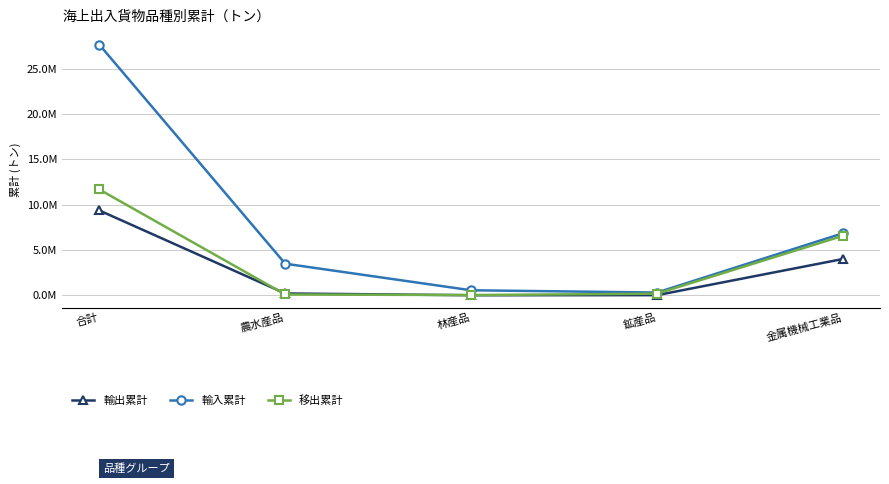

What is the sum of all 移出累計 values?

18565674